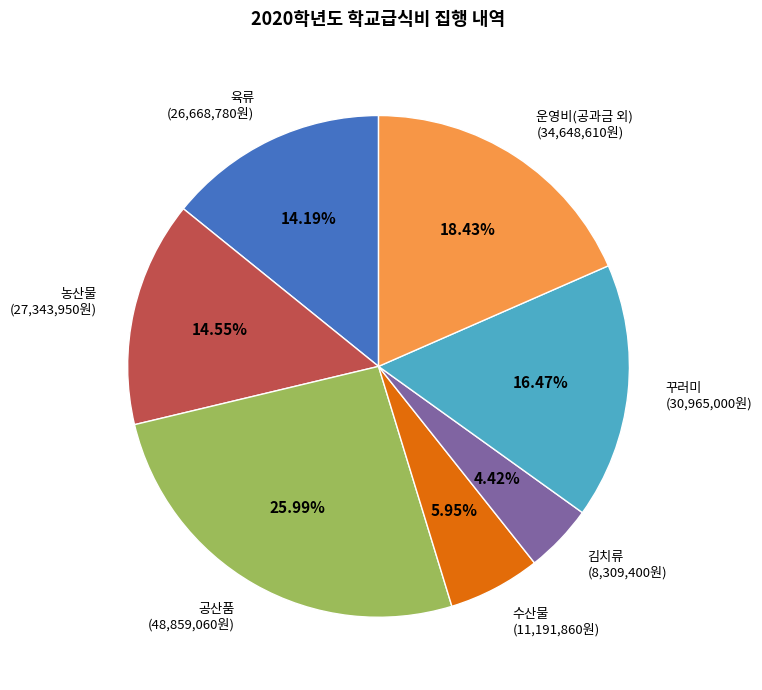

Does any single category account for the majority?

No